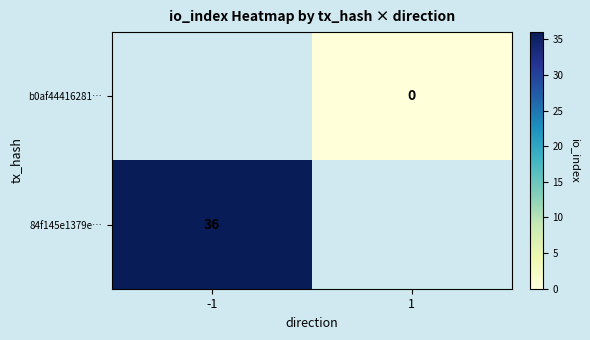

The value of 84f145e1379e… at -1 is 36. True or false?

True